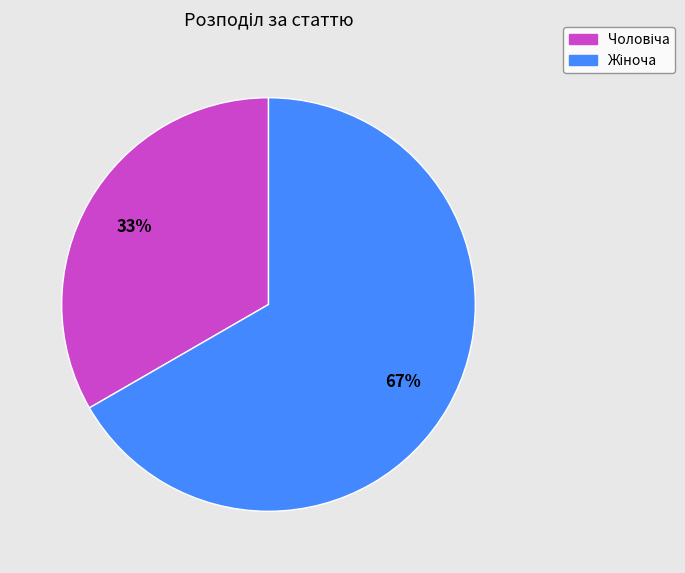

Does any single category account for the majority?

Yes